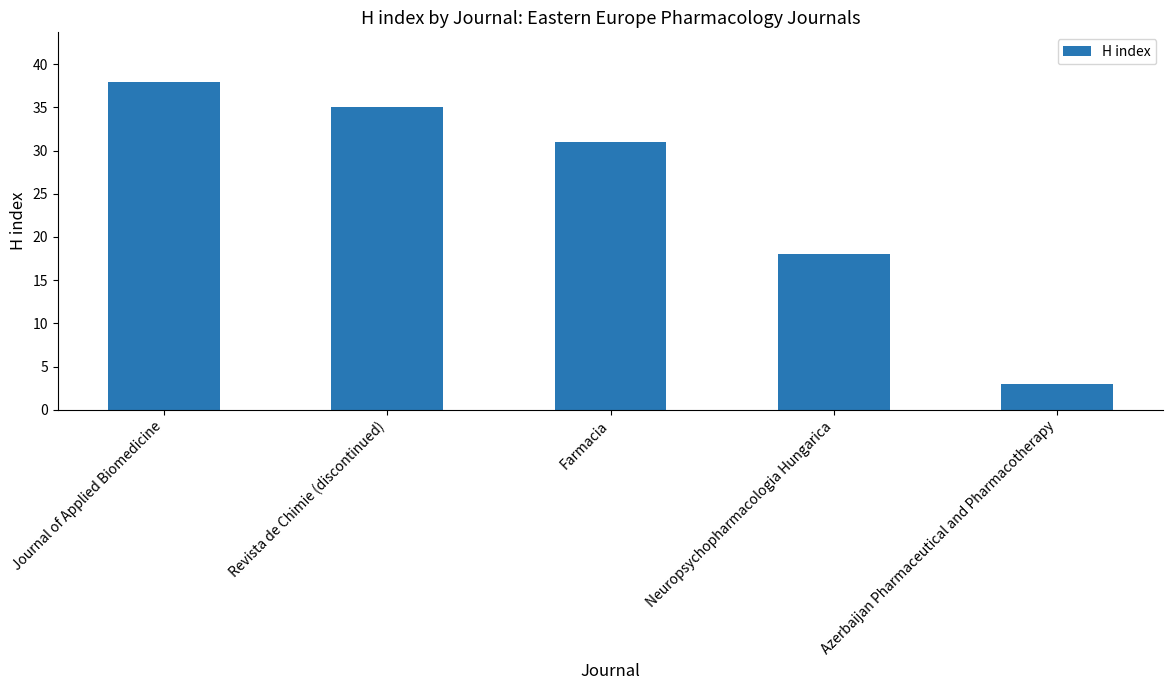

What is the ratio of the value at Neuropsychopharmacologia Hungarica to the value at Journal of Applied Biomedicine?

0.5